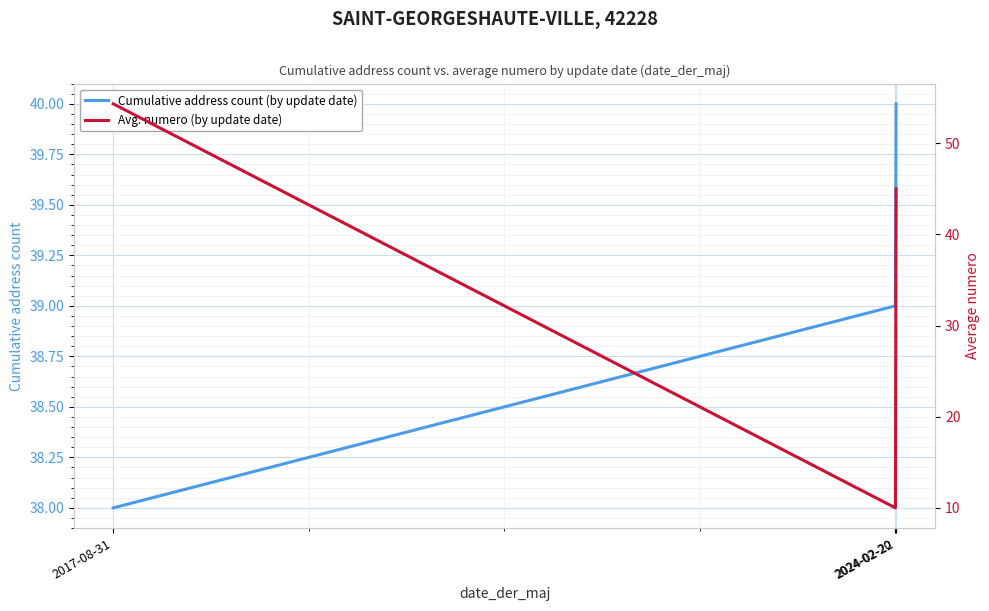

At how many categories does at least one series exceed 14?

3